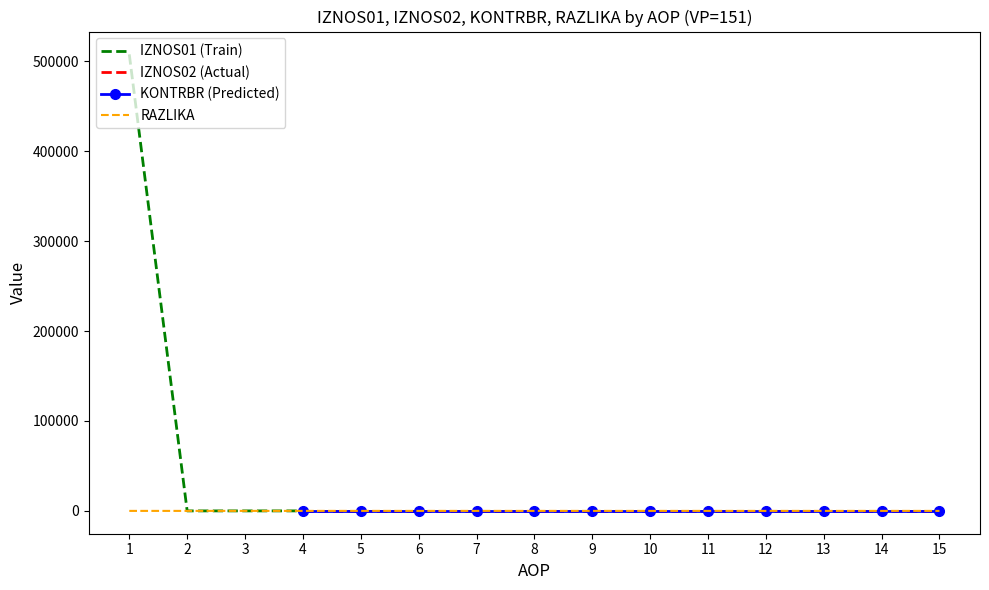

At how many categories does at least one series exceed 151626?

1